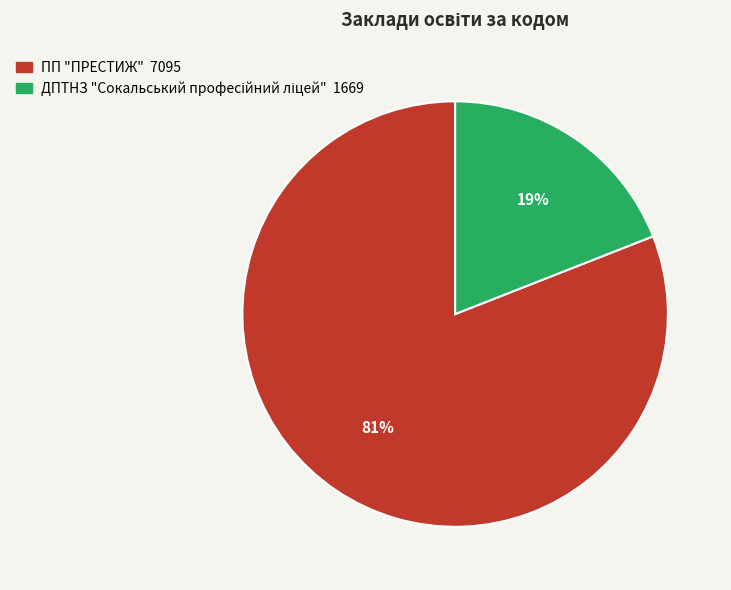

Count the number of slices in the pie.

2